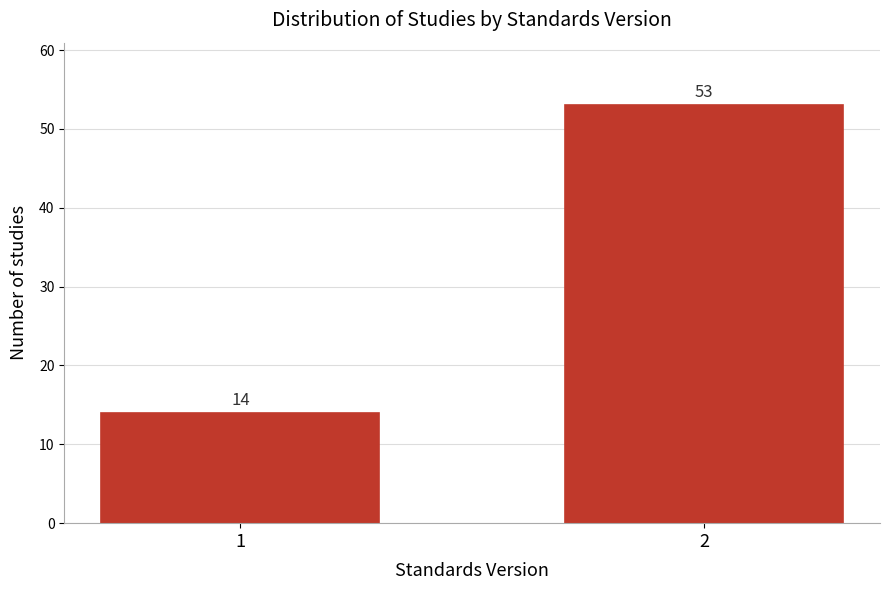

Reading right to left, what are all the values shown in this chart?

53	14